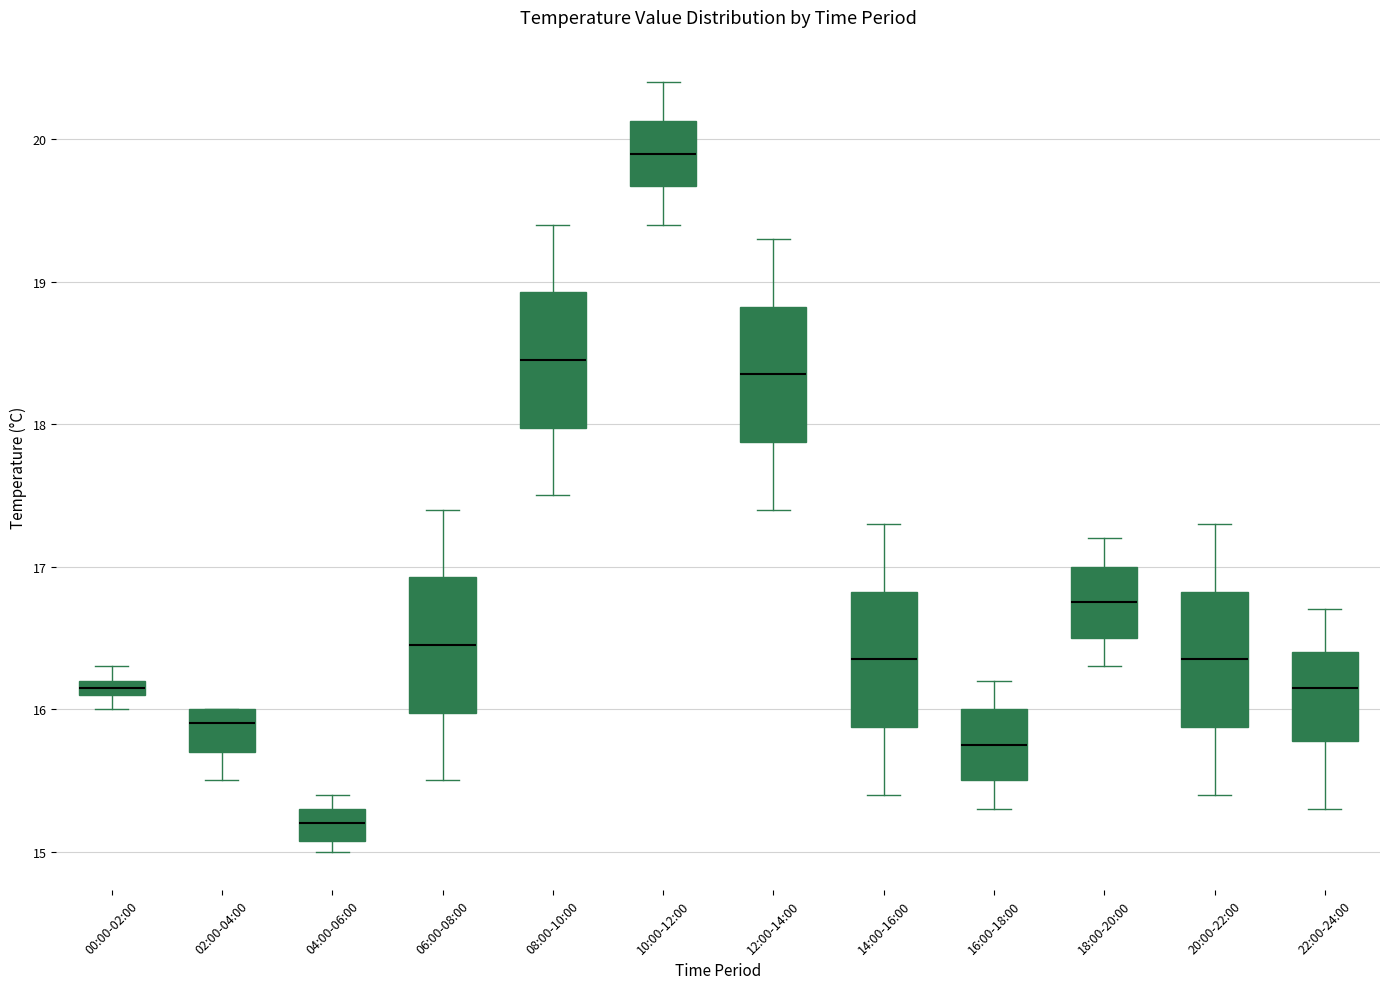

Where does the median line of the box for 10:00-12:00 sit on the y-axis? The values are not printed on the chart, so give them approximately, as read against the axis.

19.9